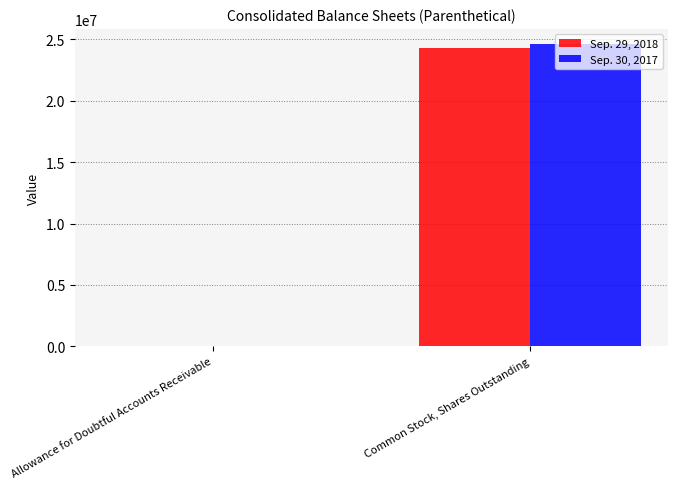

True or false: Sep. 29, 2018 has a value of 24299000 at Common Stock, Shares Outstanding.

True